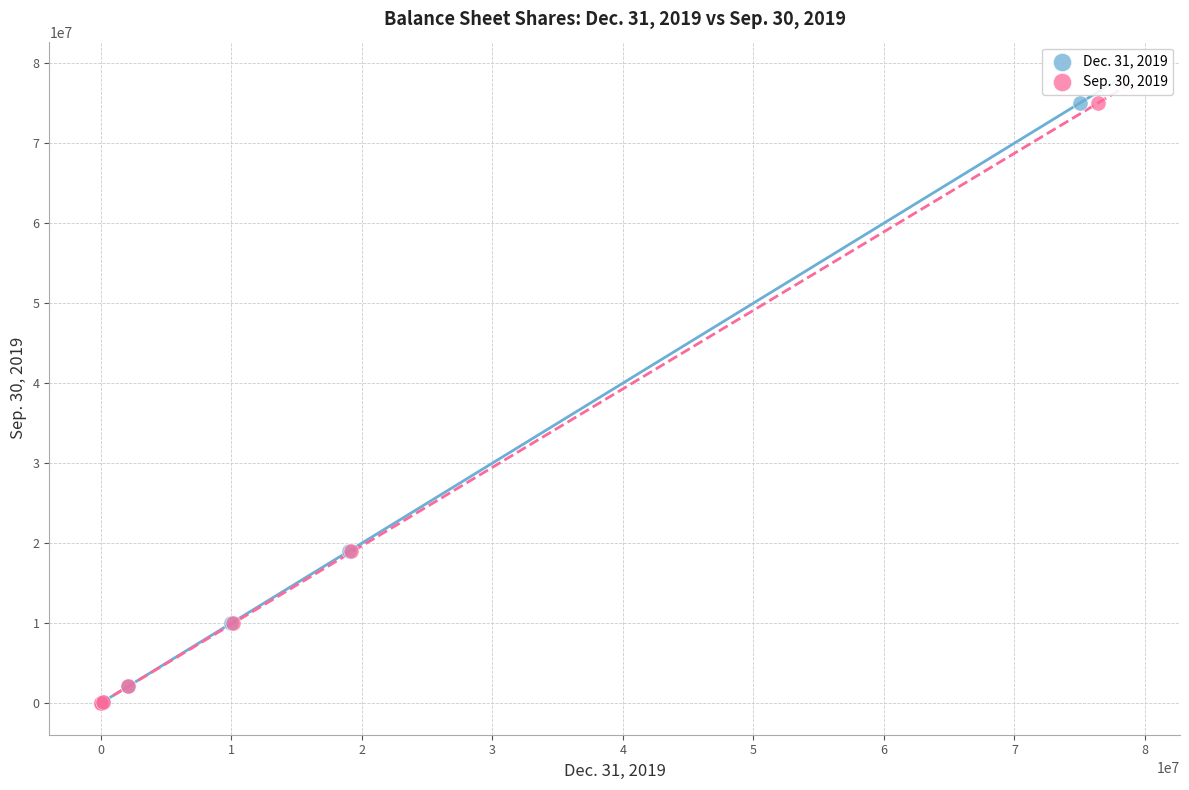

What are all the series names shown in the legend?

Dec. 31, 2019, Sep. 30, 2019